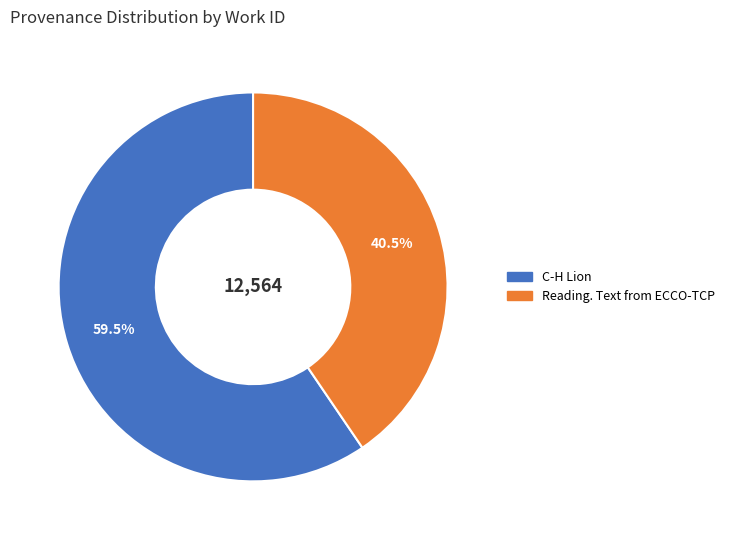

How many slices are in this pie chart?

2